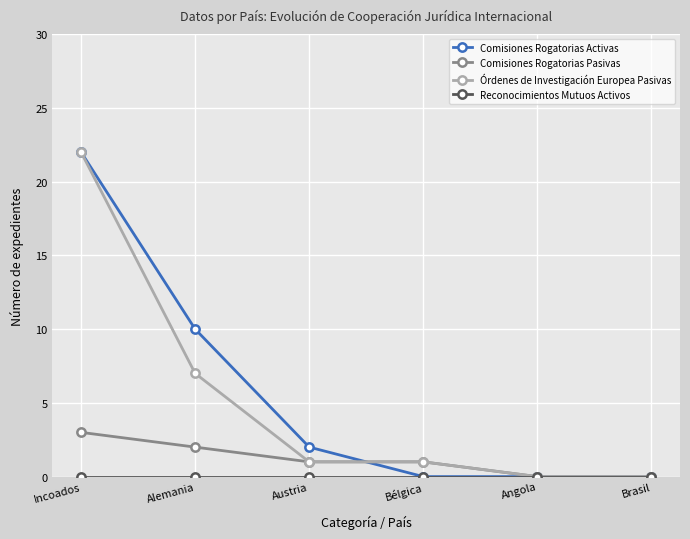

How many distinct data groups are displayed?

4